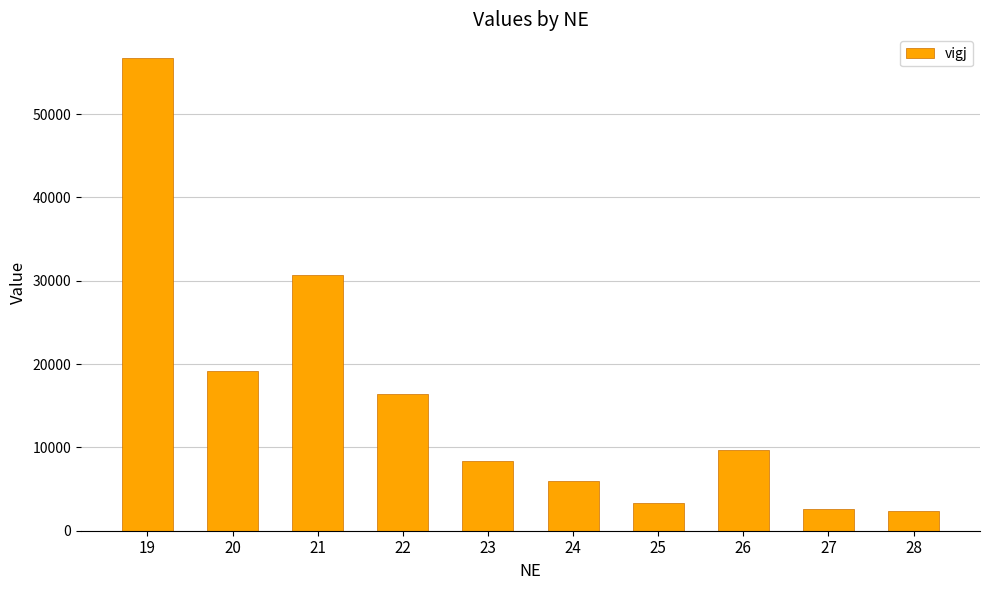

The chart shows a value of 8361 at 23. True or false?

True